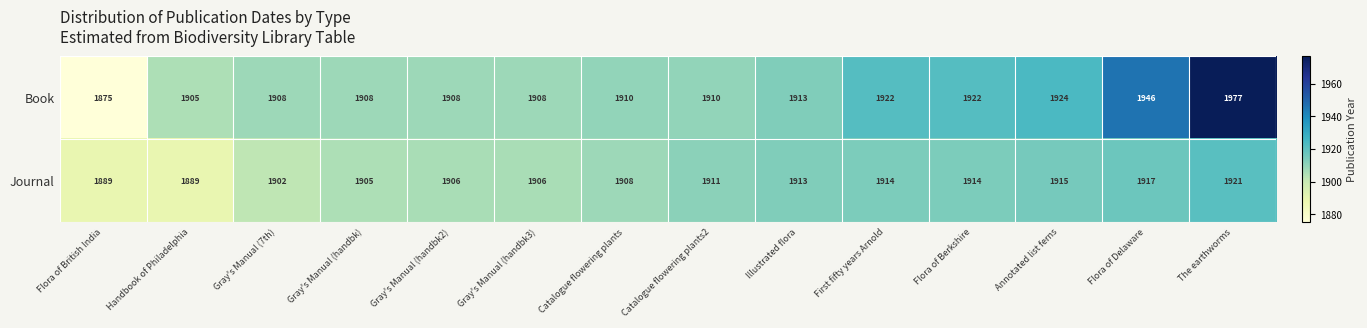

At which category is the sum across all series the highest?

The earthworms